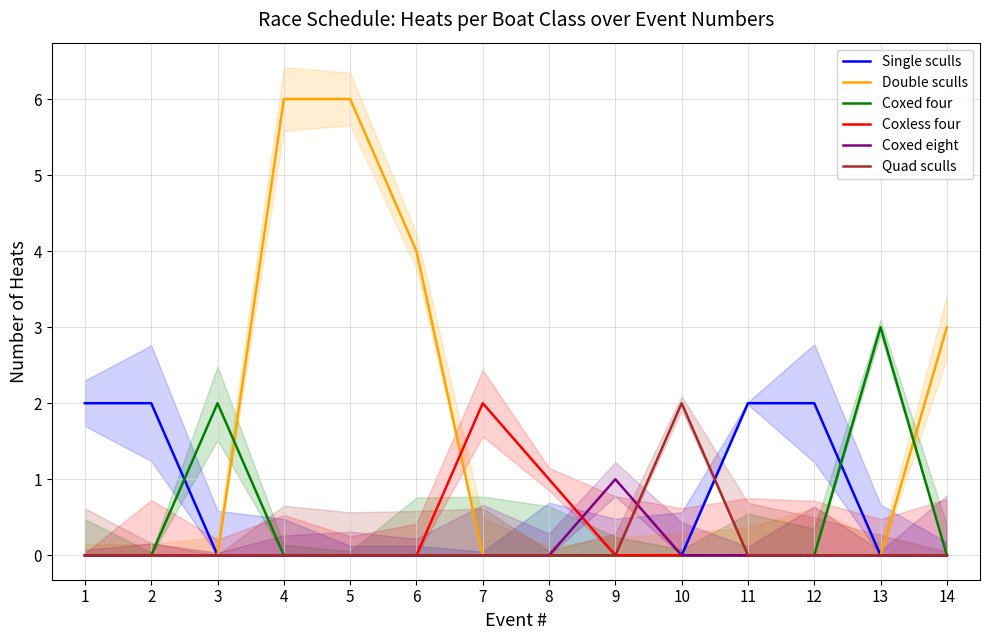

At 13, list the series in order from smallest to largest.

Single sculls, Double sculls, Coxless four, Coxed eight, Quad sculls, Coxed four